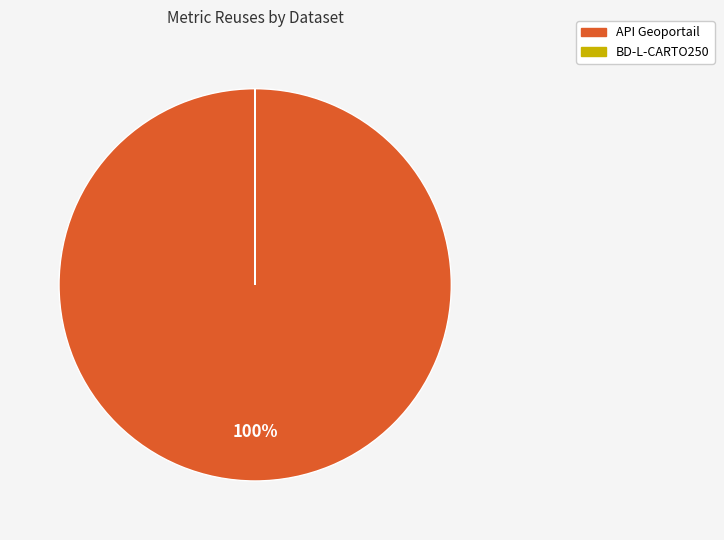

To the nearest percent, what is the average slice percentage?

50%